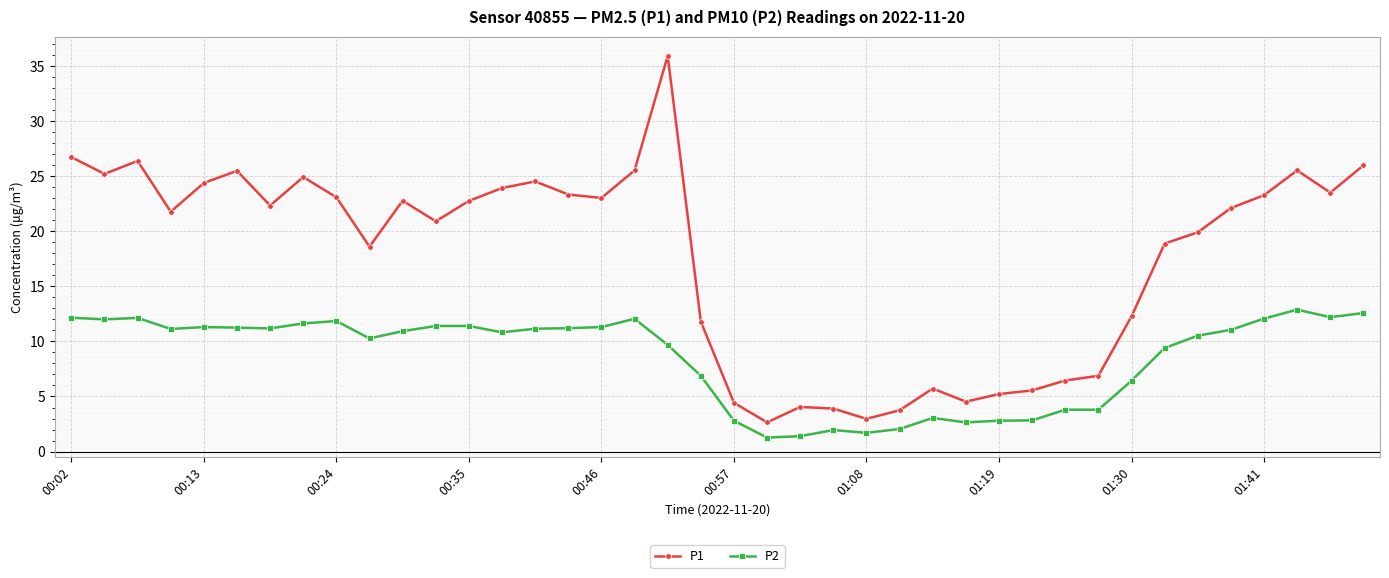

What is the difference between the second highest and minimum values in the P1 series?

24.1